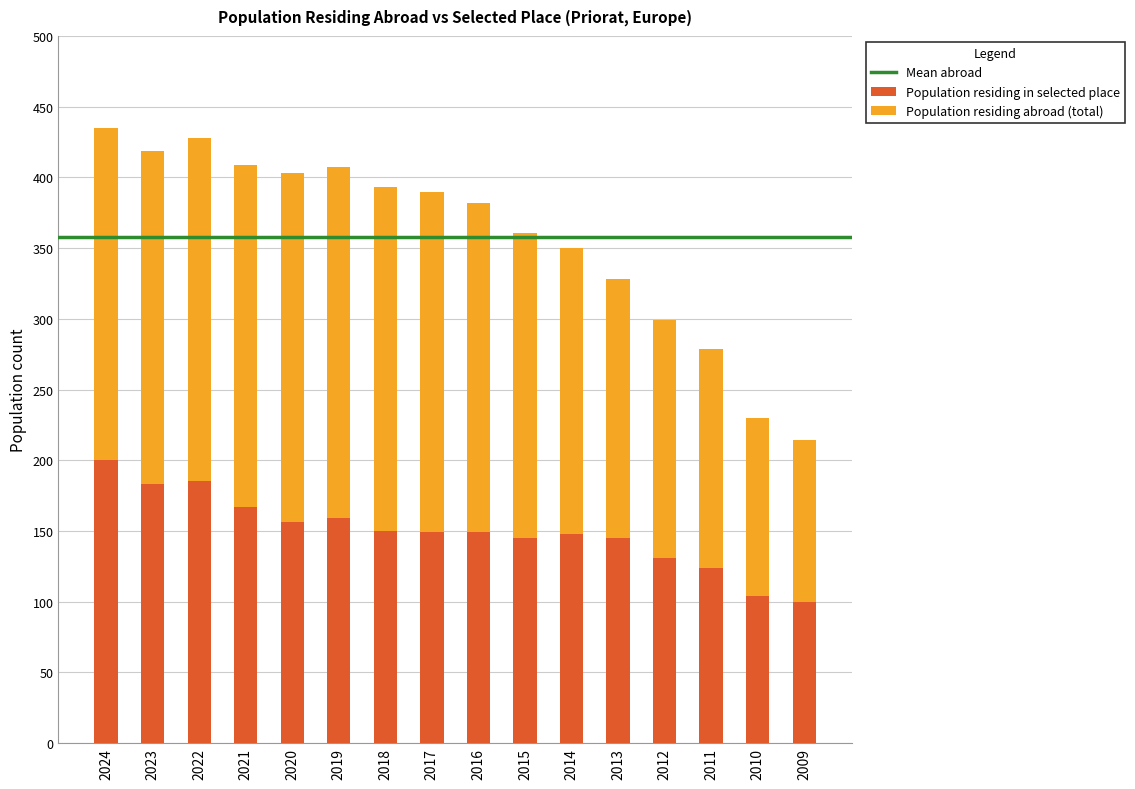

What is the difference between the second highest and second lowest values in the Population residing in selected place series?

81